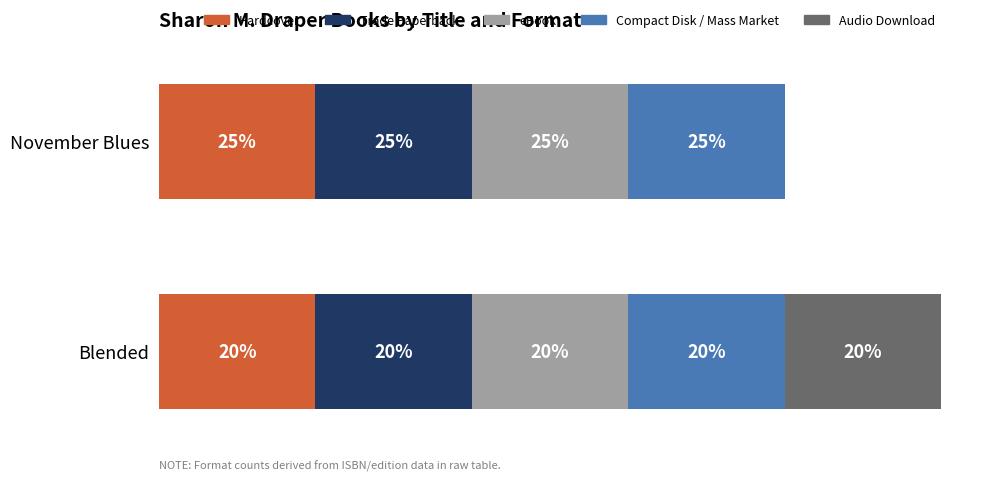

What are all the series names shown in the legend?

Hardcover, Trade Paperback, eBook, Compact Disk / Mass Market, Audio Download